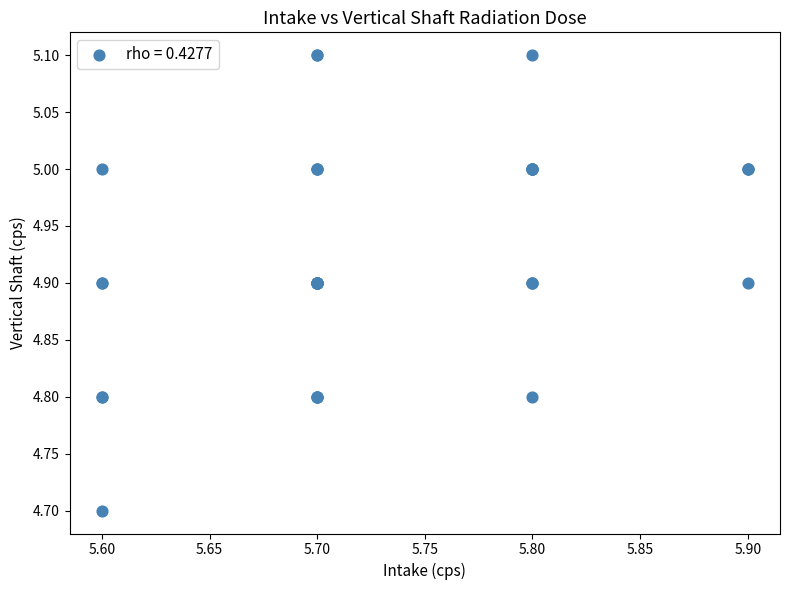

What Y value in the scatter plot is closest to 4?

4.7